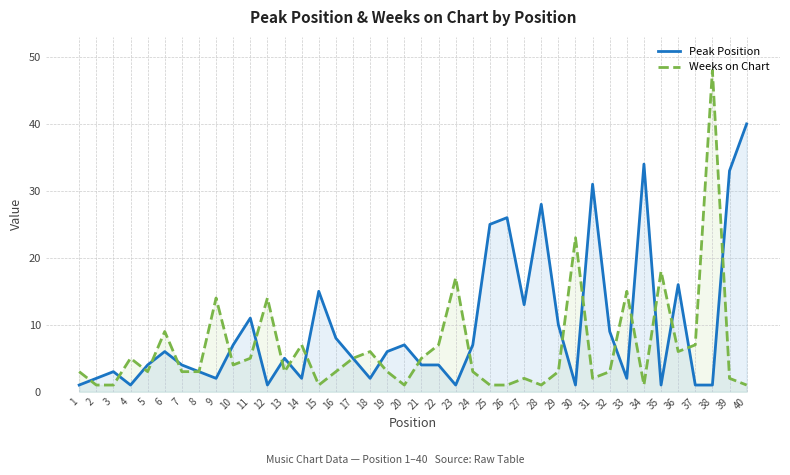

What is the difference between the maximum and minimum values in the Peak Position series?

39